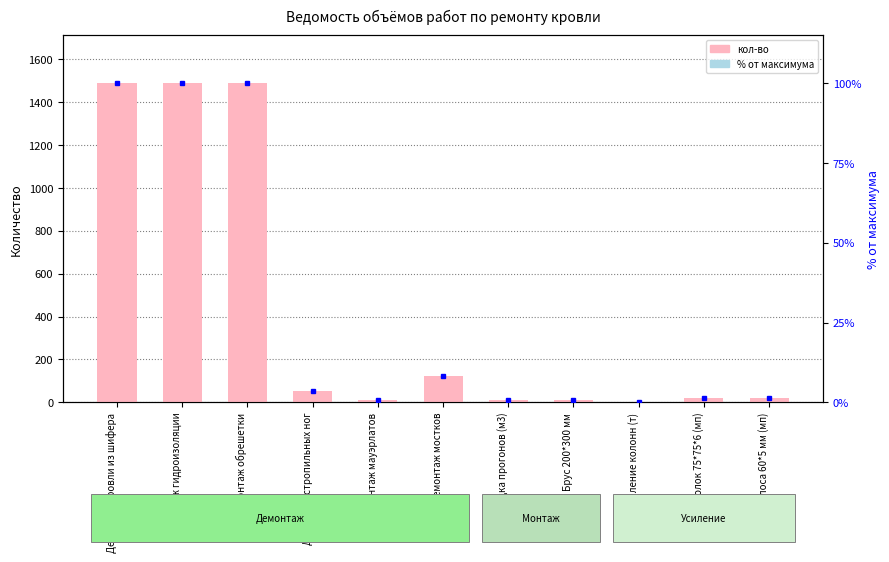

Reading left to right, what are all the values shown in this chart?

кол-во: Демонтаж кровли из шифера=1488.0	Демонтаж гидроизоляции=1488.0	Демонтаж обрешетки=1488.0	Демонтаж стропильных ног=54.0	Демонтаж мауэрлатов=11.0	Демонтаж мостков=122.0	Укладка прогонов (м3)=11.2	Брус 200*300 мм=11.8	Усиление колонн (т)=0.4	Уголок 75*75*6 (мп)=20.0	Полоса 60*5 мм (мп)=20.0
% от макс.: Демонтаж кровли из шифера=100.0	Демонтаж гидроизоляции=100.0	Демонтаж обрешетки=100.0	Демонтаж стропильных ног=3.6	Демонтаж мауэрлатов=0.7	Демонтаж мостков=8.2	Укладка прогонов (м3)=0.8	Брус 200*300 мм=0.8	Усиление колонн (т)=0.0	Уголок 75*75*6 (мп)=1.3	Полоса 60*5 мм (мп)=1.3